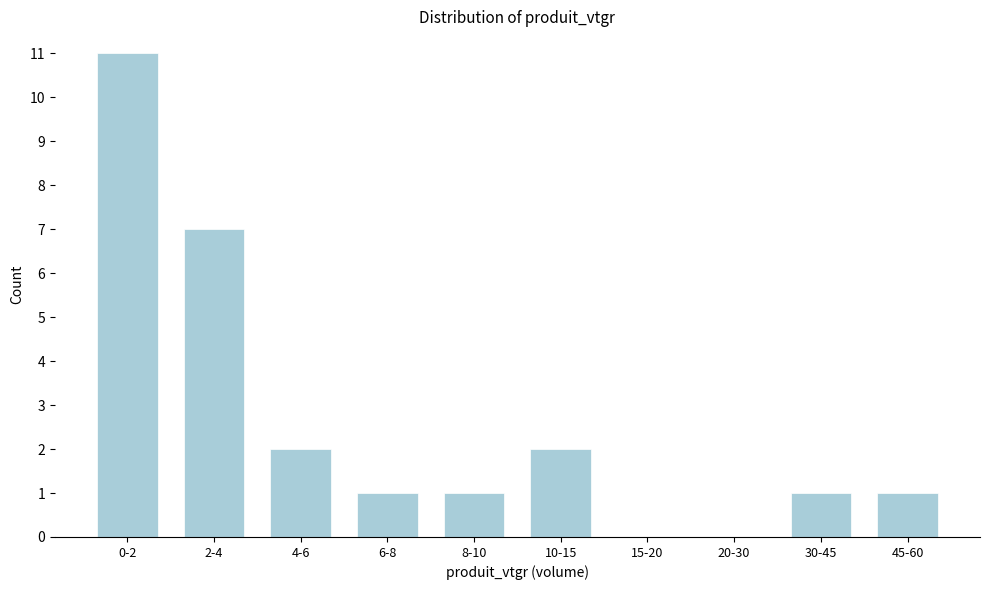

Reading left to right, extract all data points from this chart.

0-2=11	2-4=7	4-6=2	6-8=1	8-10=1	10-15=2	15-20=0	20-30=0	30-45=1	45-60=1